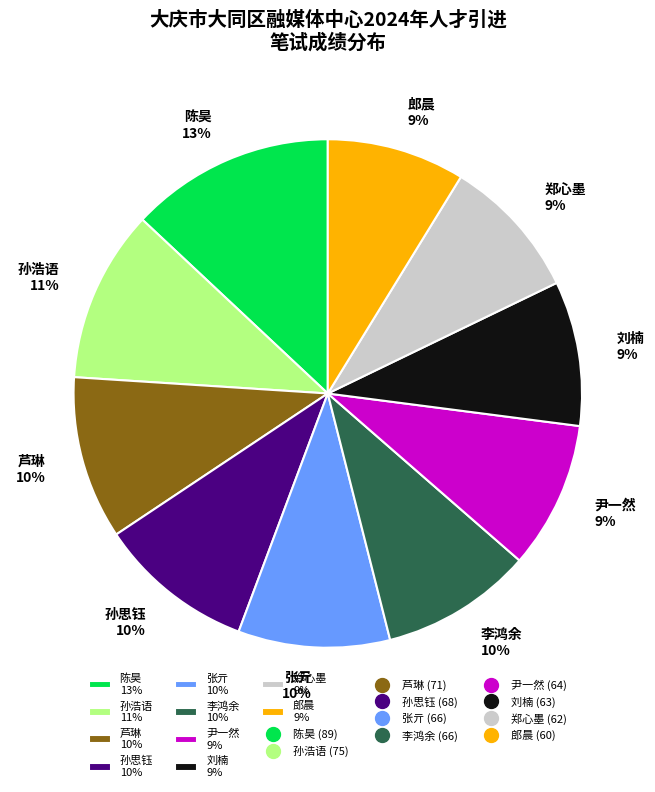

Is it true that 张亓 is 10% of the pie?

True